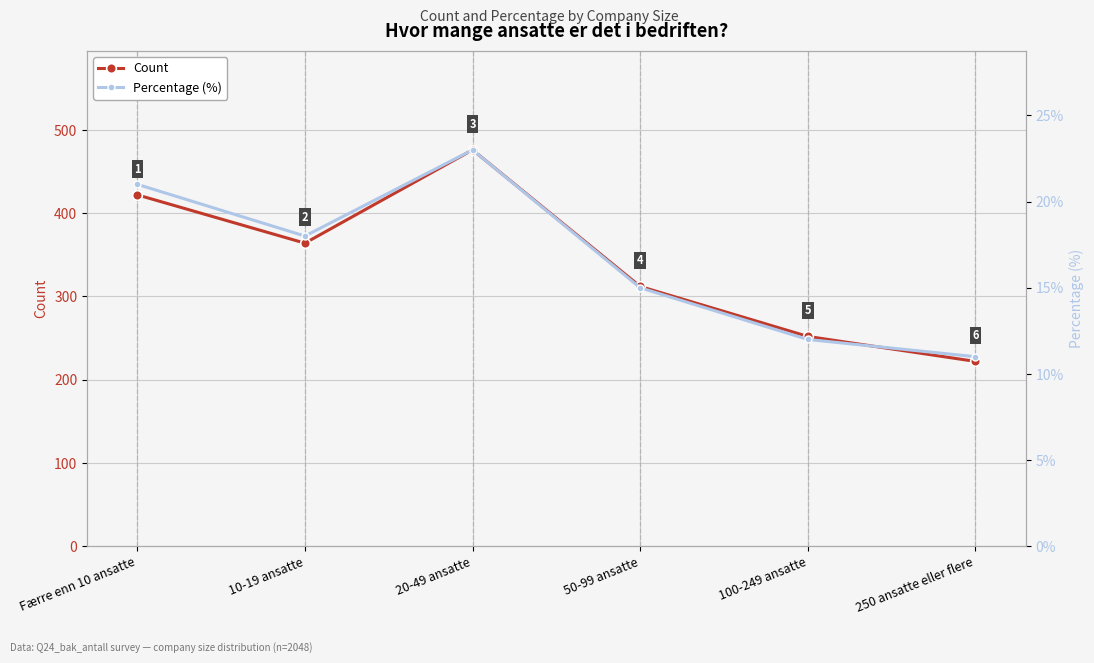

Does the chart display data point markers on the line(s)?

Yes